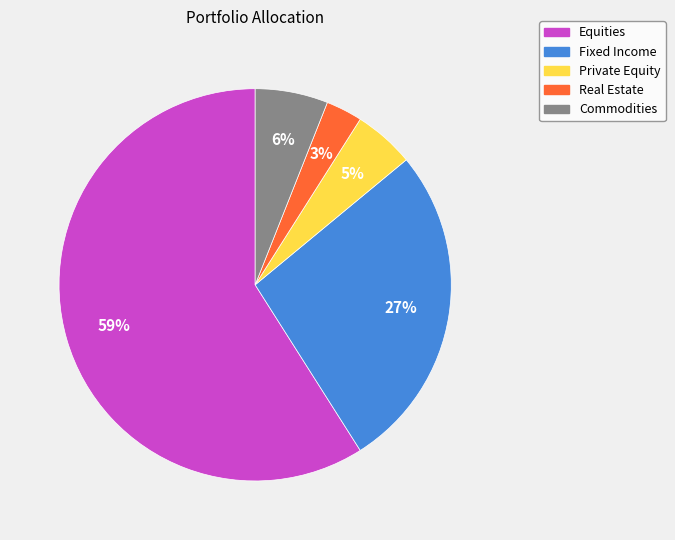

Is there any slice that represents more than half of the pie?

Yes